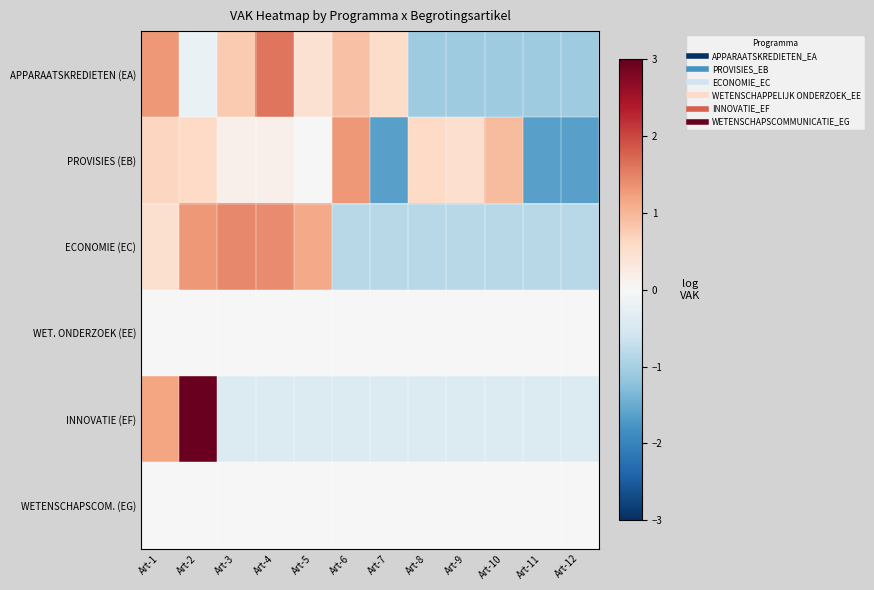

Which series changed the most between Art-3 and Art-9?

ECONOMIE (EC)